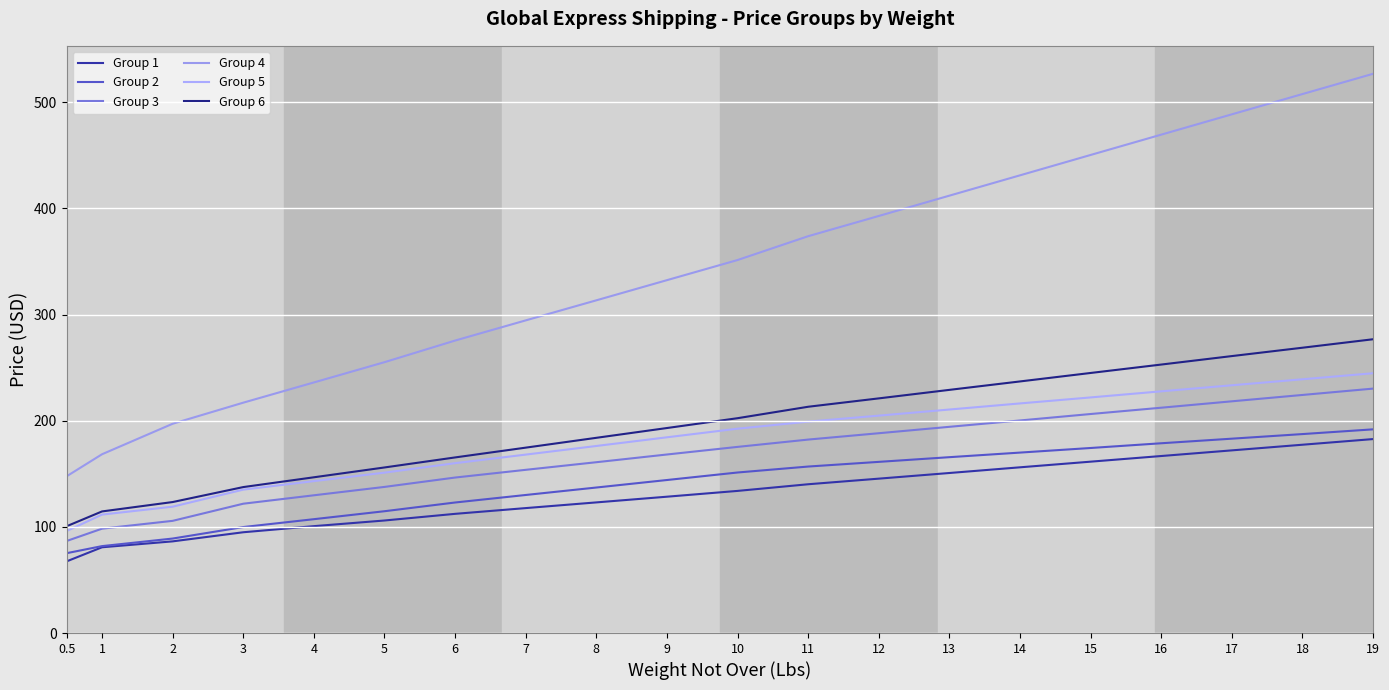

What is the lowest value of the Group 2 series?

75.2